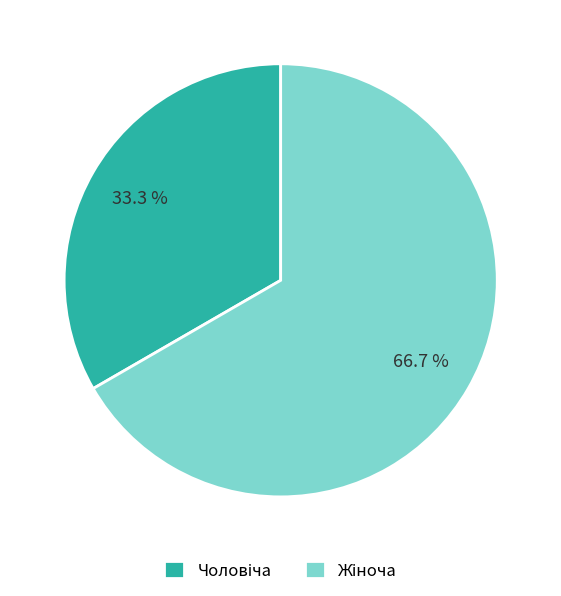

How many slices are in this pie chart?

2